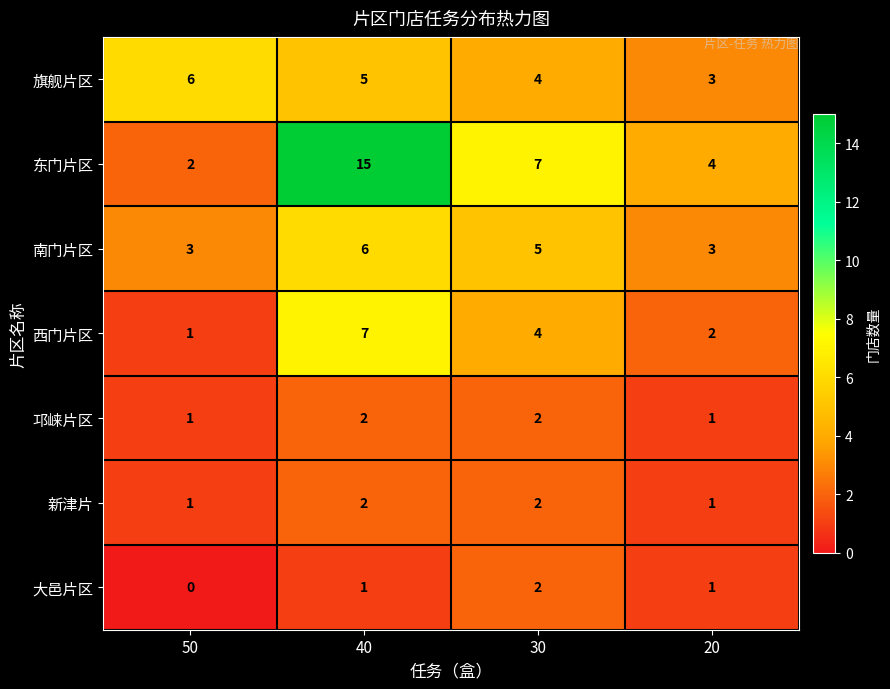

True or false: 大邑片区 has a value of 0 at 50.

True